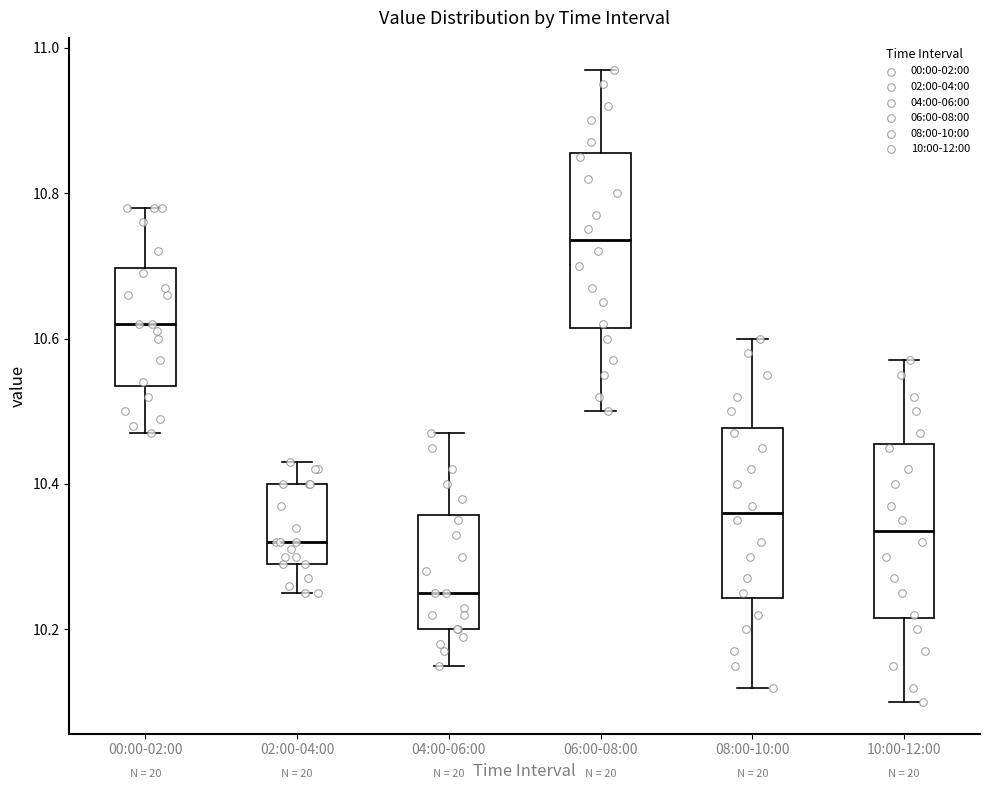

Where does the upper whisker of the box for 02:00-04:00 end on the y-axis? The values are not printed on the chart, so give them approximately, as read against the axis.

10.44